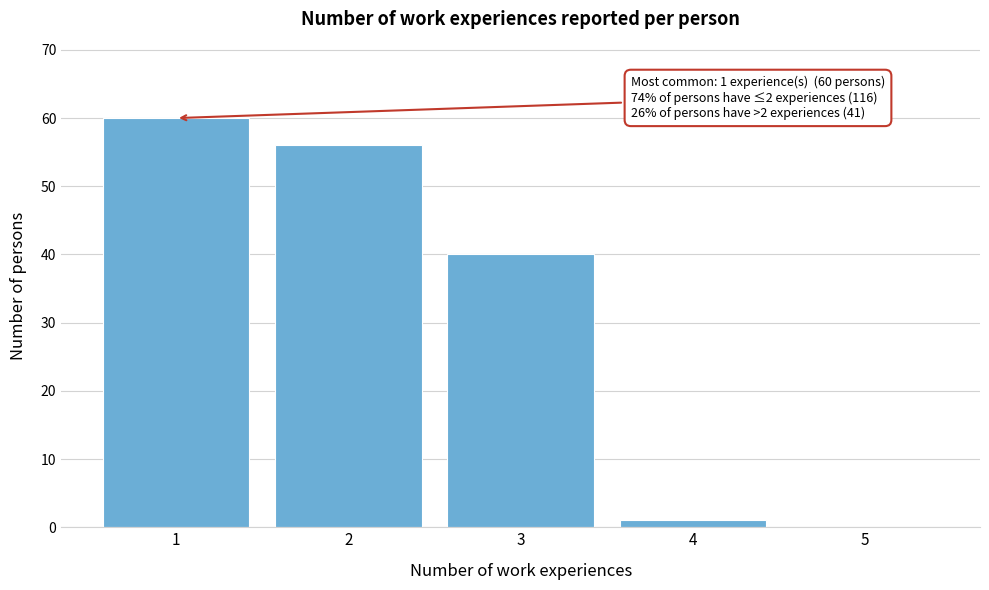

Reading left to right, transcribe all the data shown in this chart.

1=60	2=56	3=40	4=1	5=0